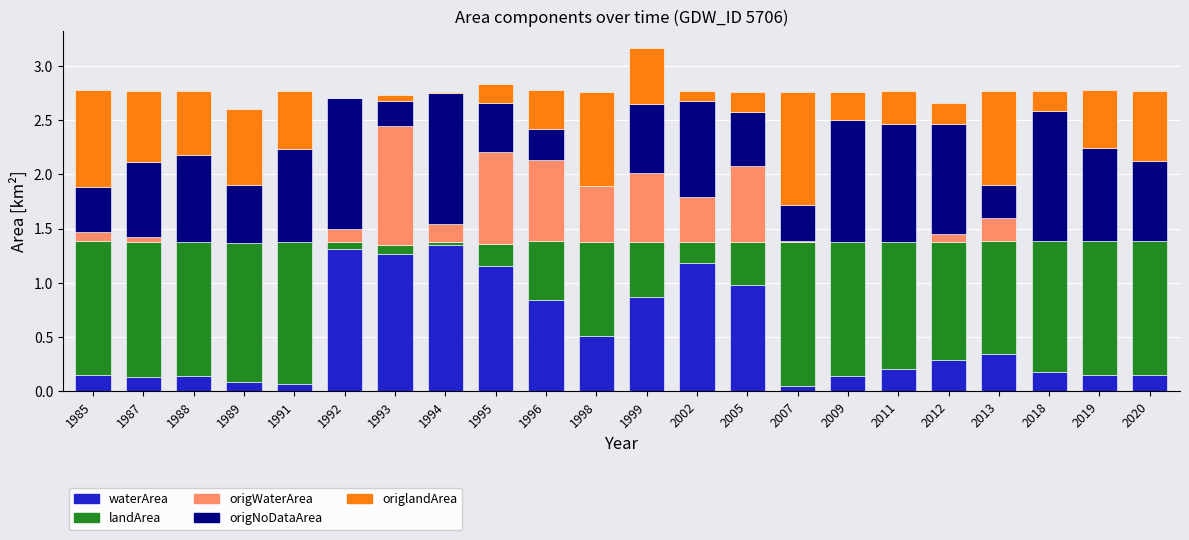

True or false: waterArea has a value of 0.7 at 1998.

False